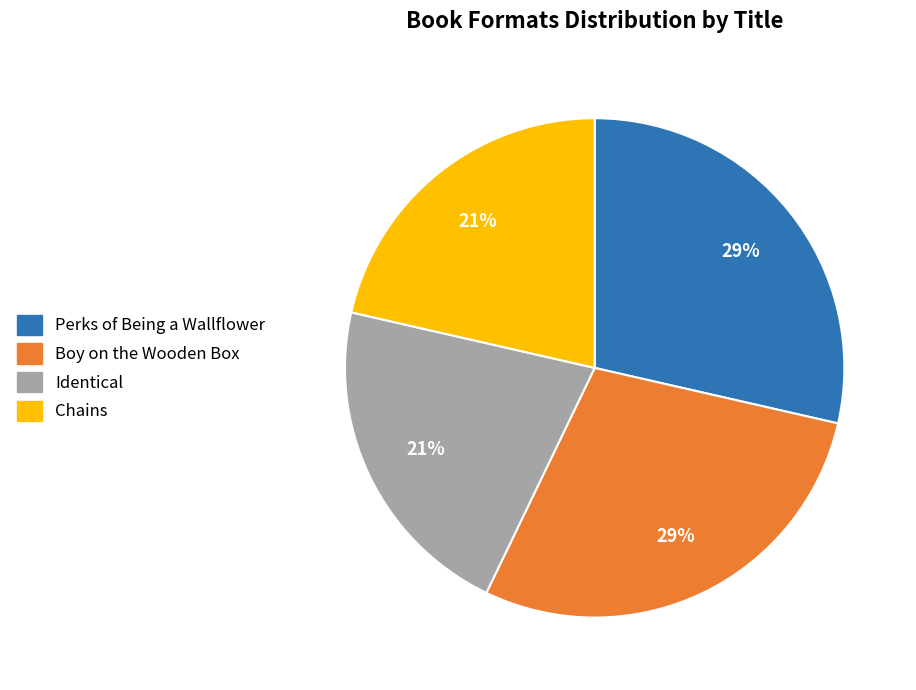

Between Chains and Boy on the Wooden Box, which is larger?

Boy on the Wooden Box